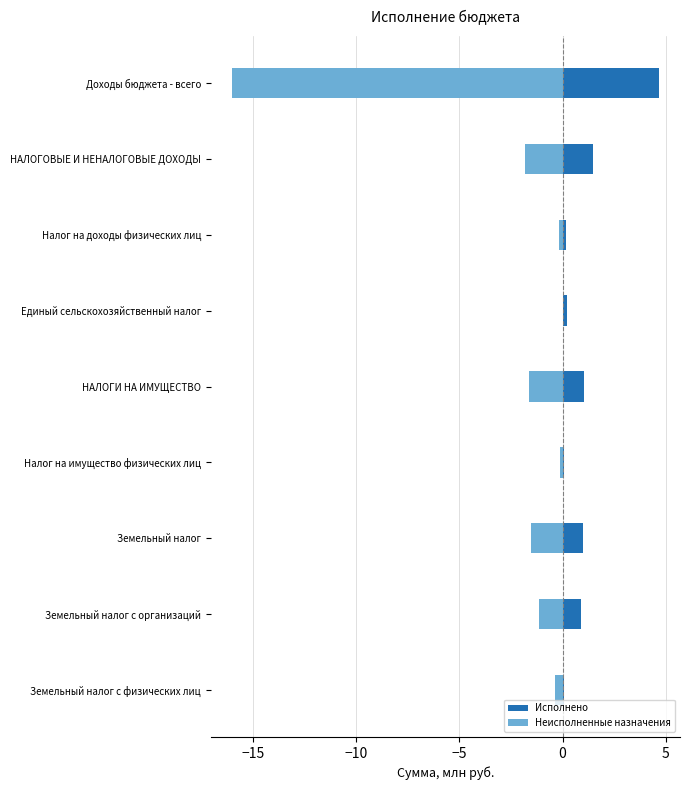

Rank the series by their maximum value, from lowest to highest.

Неисполненные назначения, Исполнено